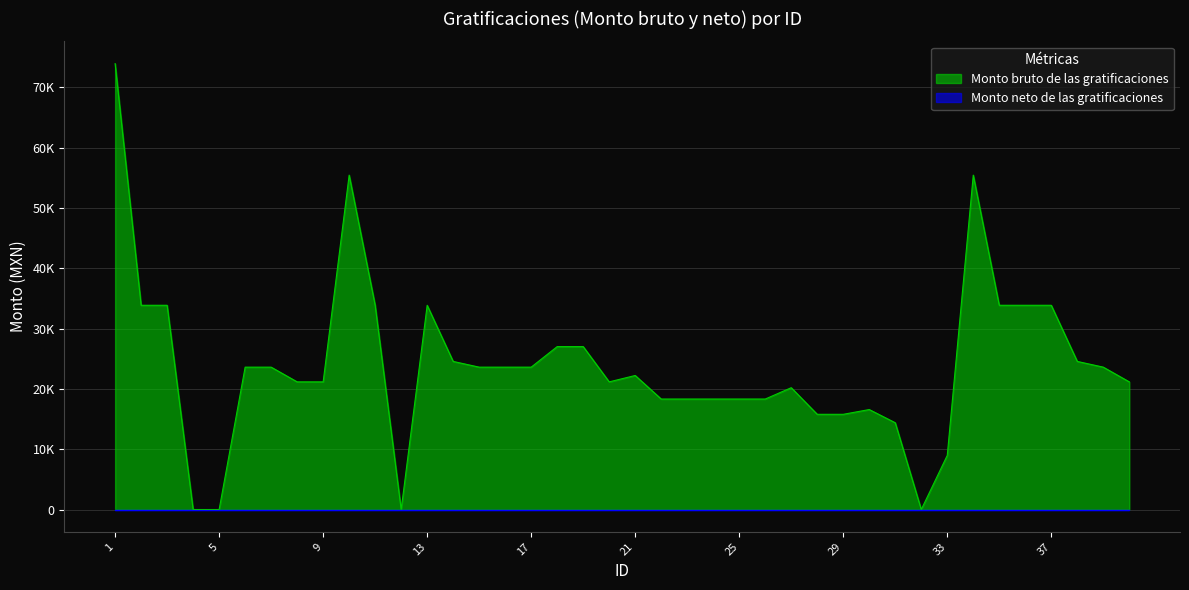

How many interior local valleys (lower than both neighbors) does the data have?

3